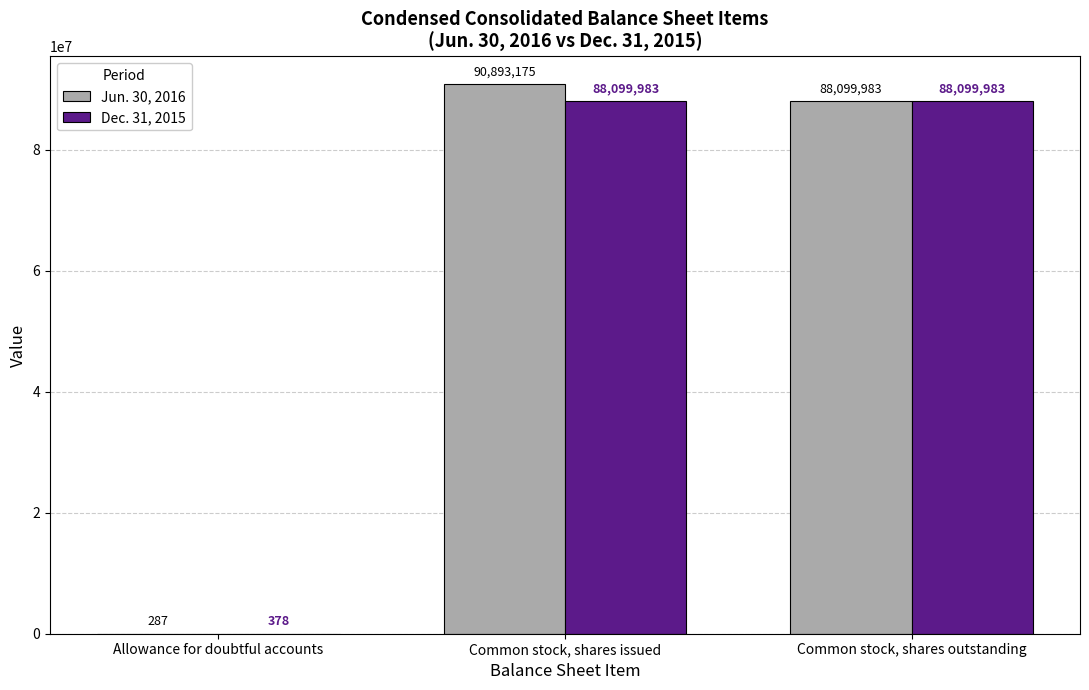

Which series has the widest spread of values?

Jun. 30, 2016